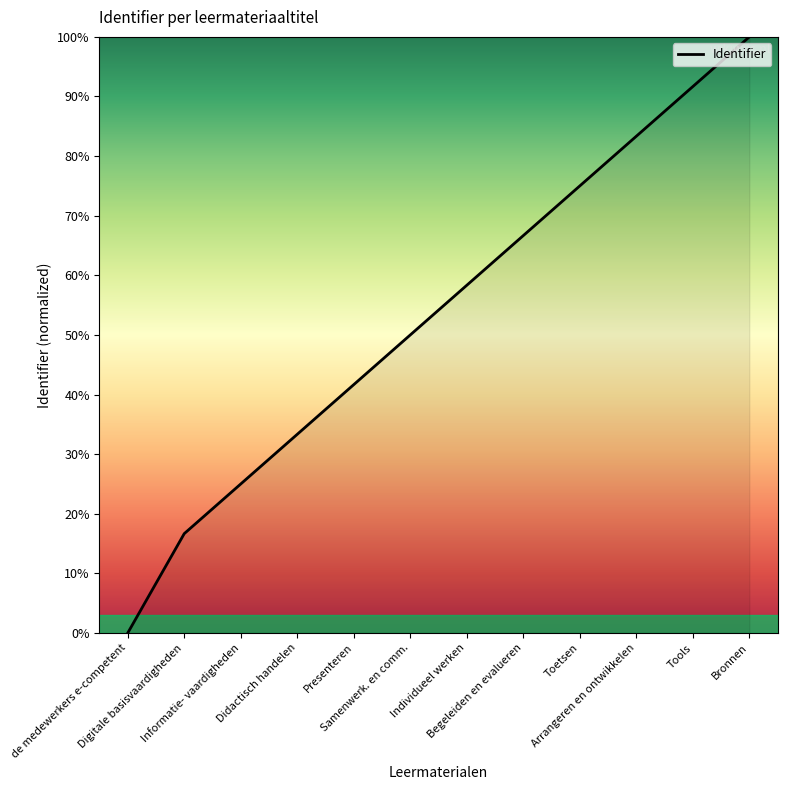

The value at Individueel werken is 58.3. True or false?

True